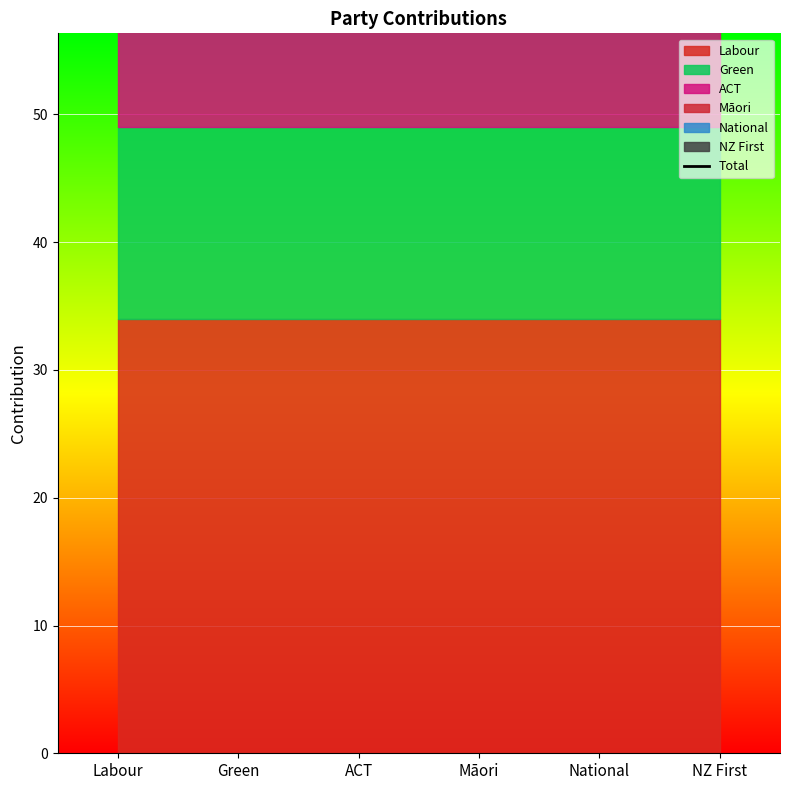

At which label does the data first exceed 15?

Labour